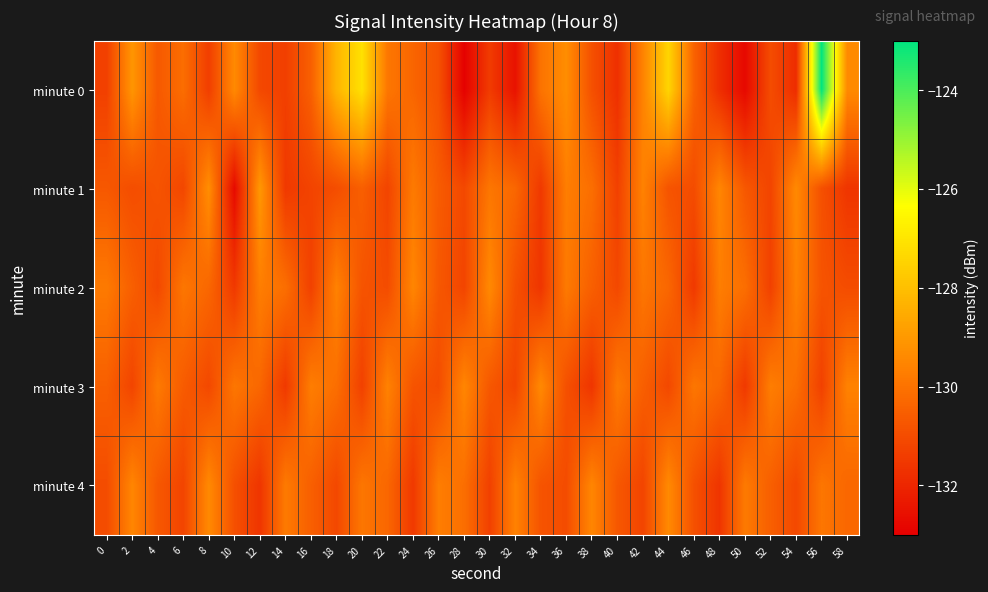

Which category has the lowest value across all series?

28